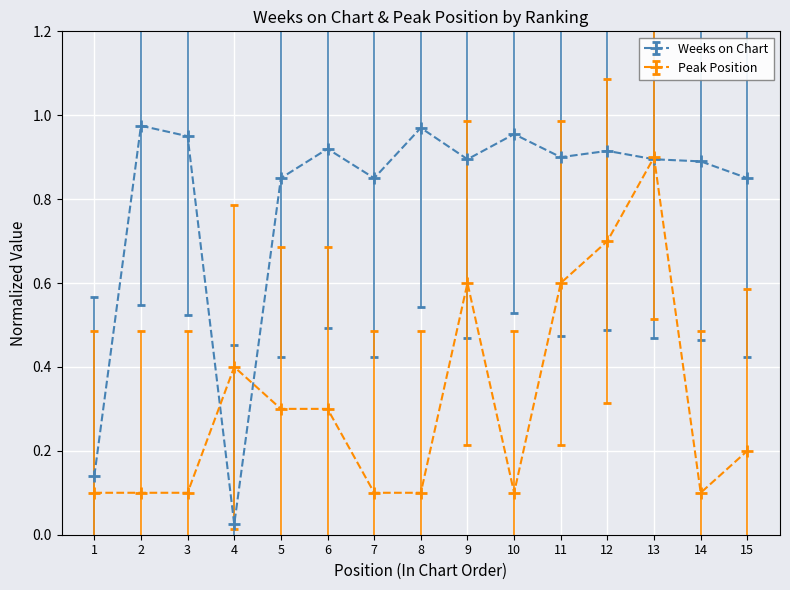

At which category does the chart reach its minimum across all series?

4